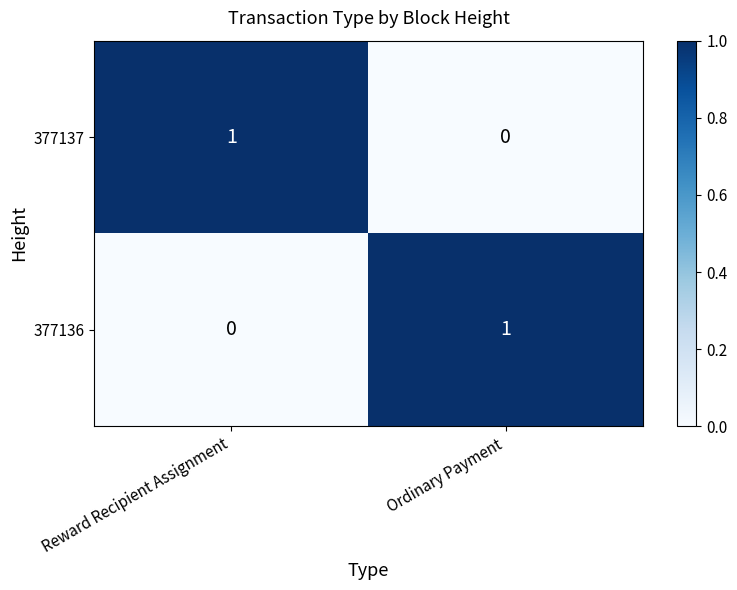

True or false: 377136 has a value of 0 at Reward Recipient Assignment.

True